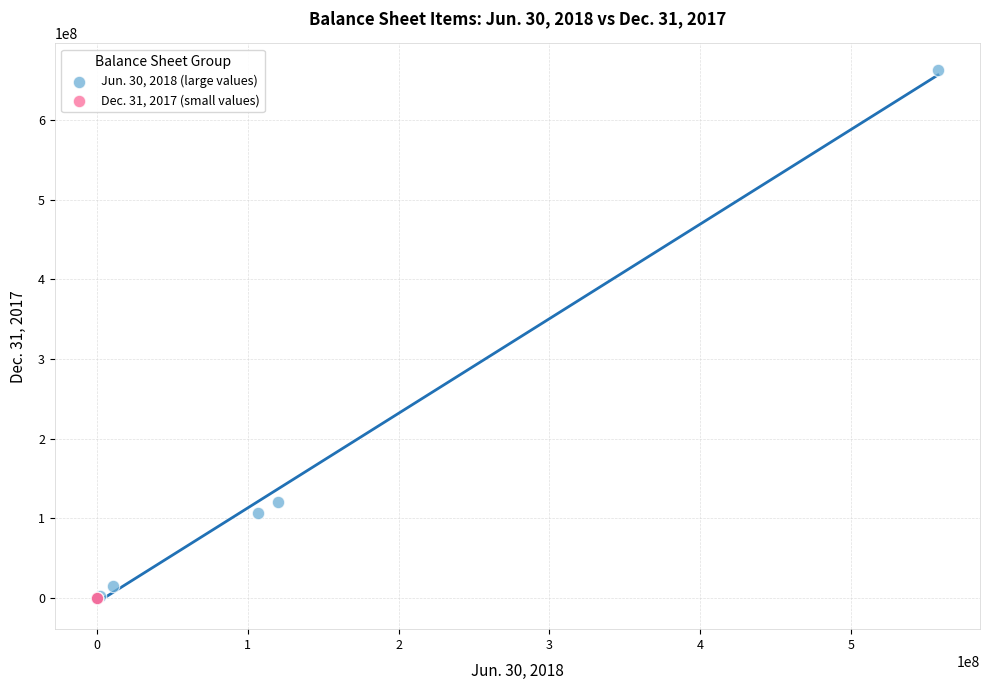

Which series has the widest spread of Y values?

Jun. 30, 2018 (large values)